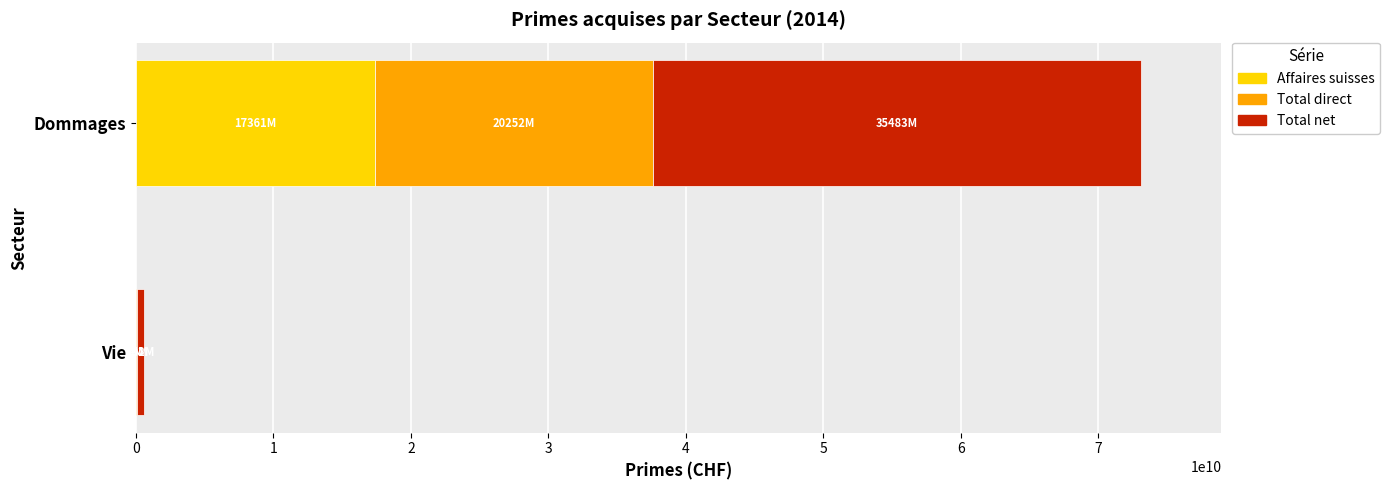

The value of Affaires suisses at Dommages is 24847681747. True or false?

False